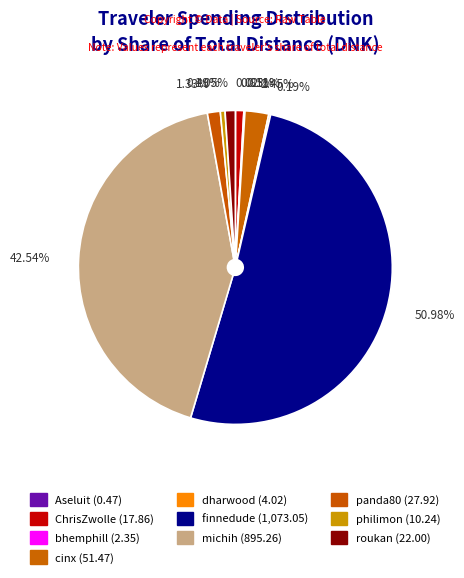

To the nearest percent, what is the difference between the Aseluit and roukan slice percentages?

1%